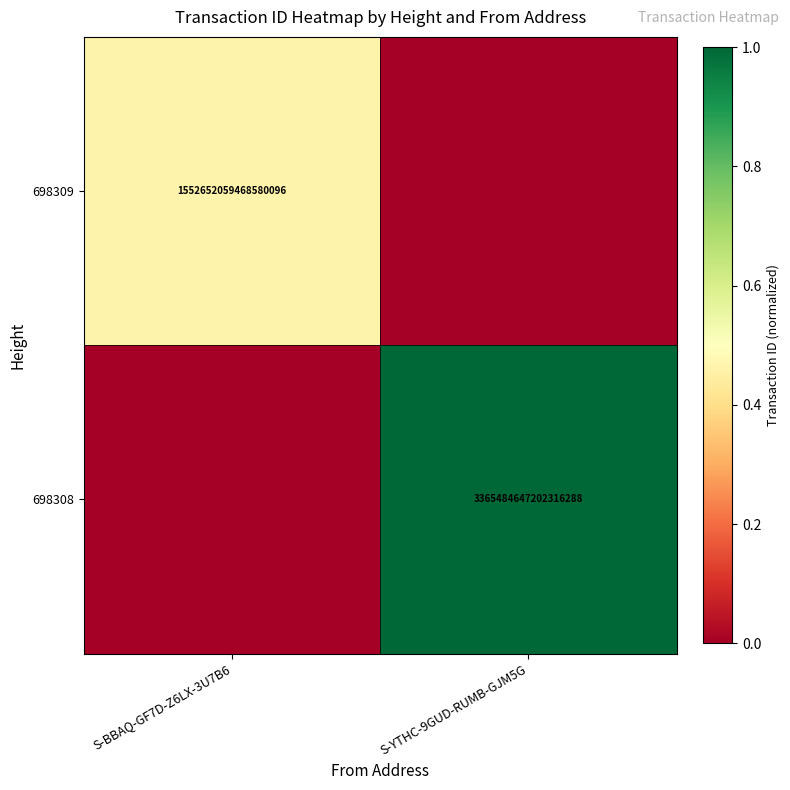

The 698309 series shows 1552652059468580096 at S-BBAQ-GF7D-Z6LX-3U7B6. True or false?

True